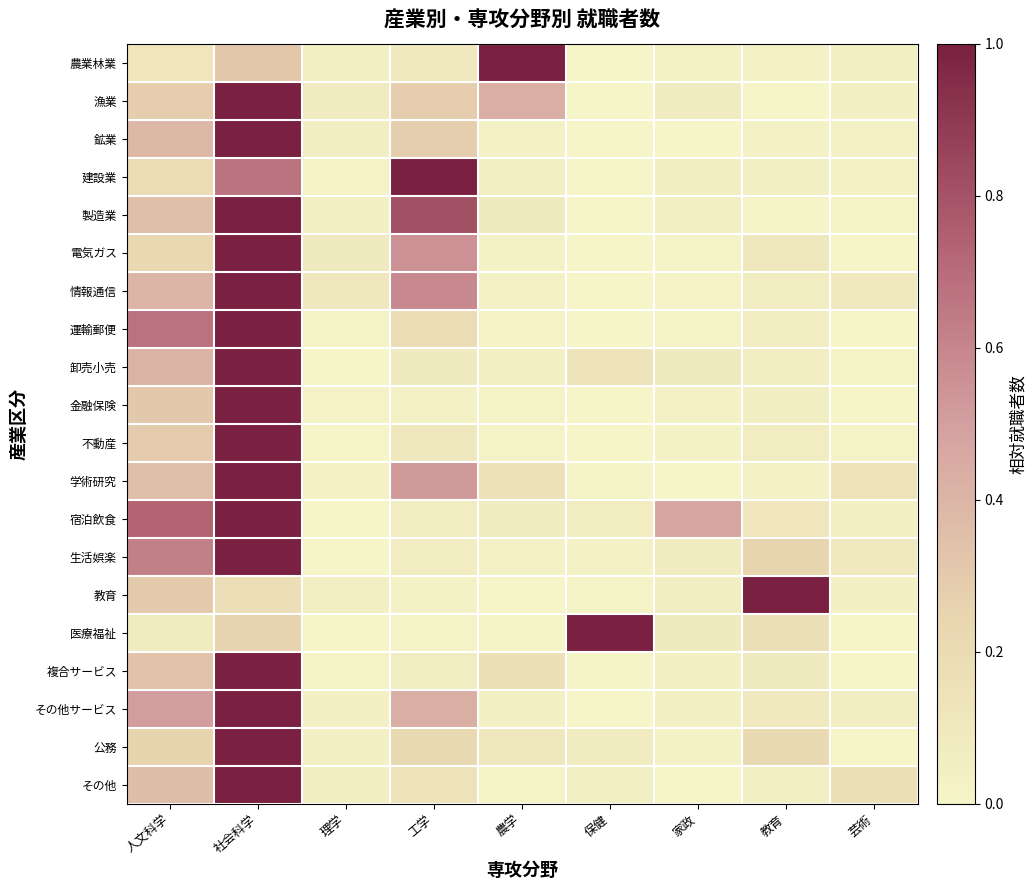

Rank the series by their maximum value, from highest to lowest.

医療福祉, 卸売小売, 金融保険, 教育, 製造業, 情報通信, 公務, 建設業, その他サービス, 不動産, 運輸郵便, 学術研究, 生活娯楽, 宿泊飲食, 複合サービス, その他, 電気ガス, 農業林業, 鉱業, 漁業